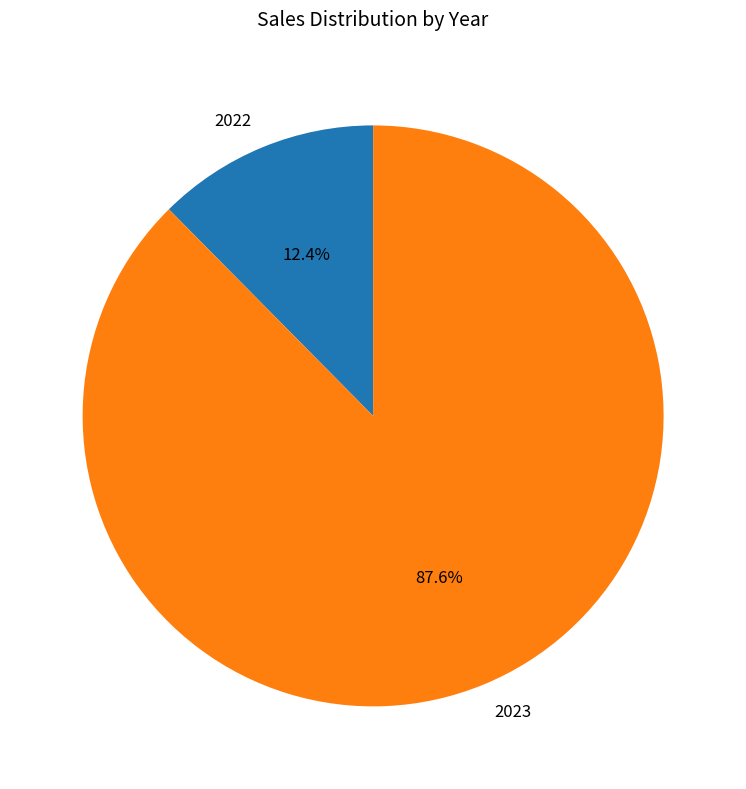

How many slices are in this pie chart?

2